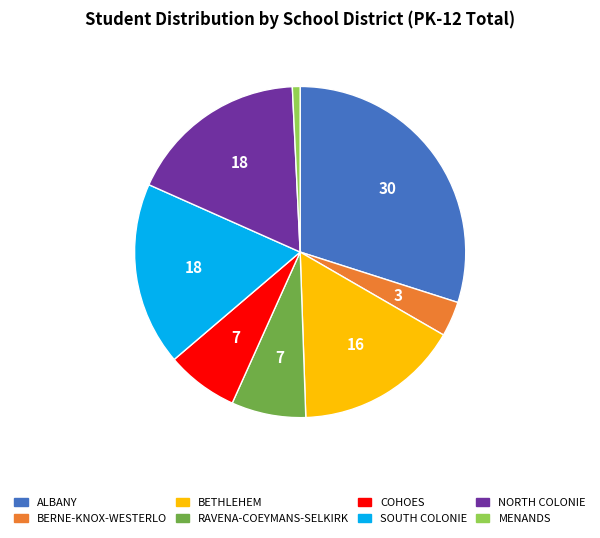

Approximately how many times larger is the value at ALBANY compared to RAVENA-COEYMANS-SELKIRK?

4.1